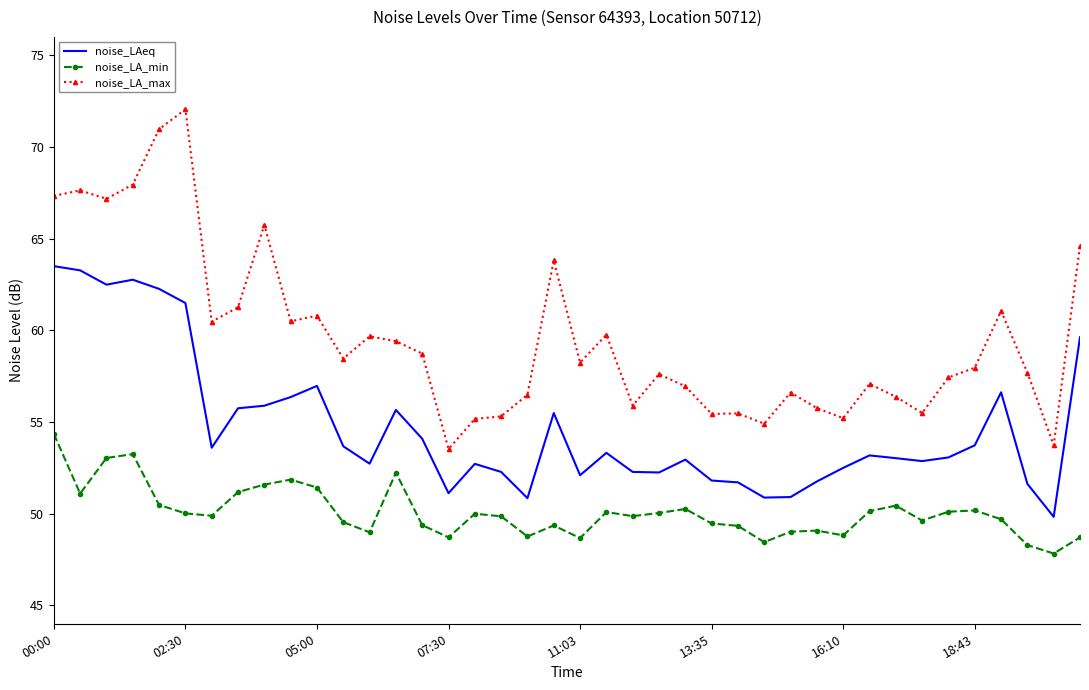

Which series has the largest total across all categories?

noise_LA_max